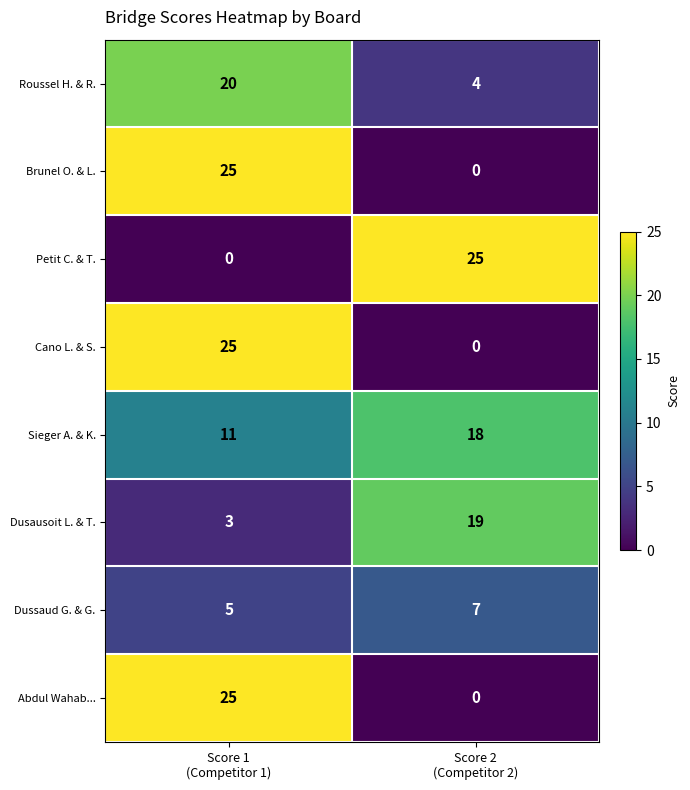

Which series has the largest total across all categories?

Sieger A. & K.